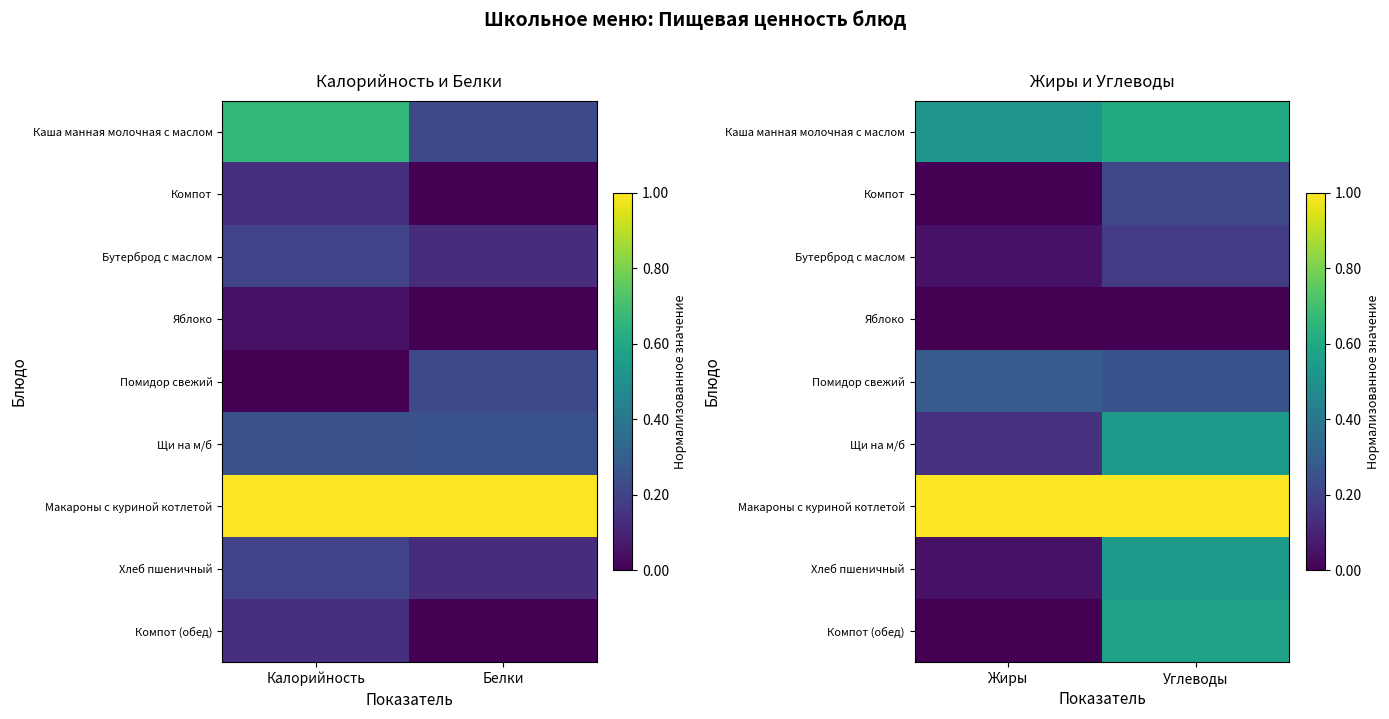

True or false: Хлеб пшеничный has a value of 0.8 at Углеводы.

False